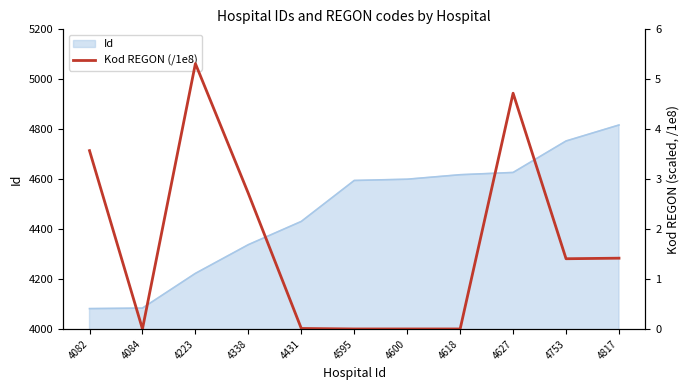

Which category has the highest value in the Id series?

4817